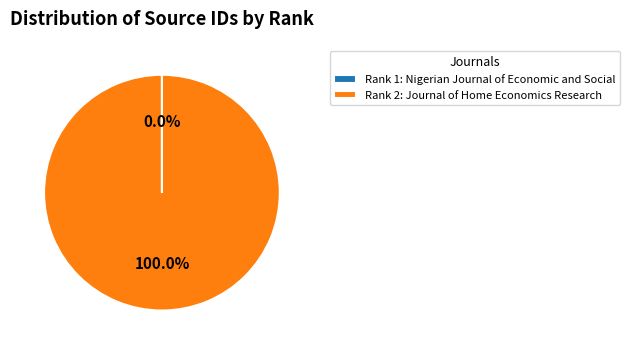

Which slice is the largest?

Rank 2: Journal of Home Economics Research